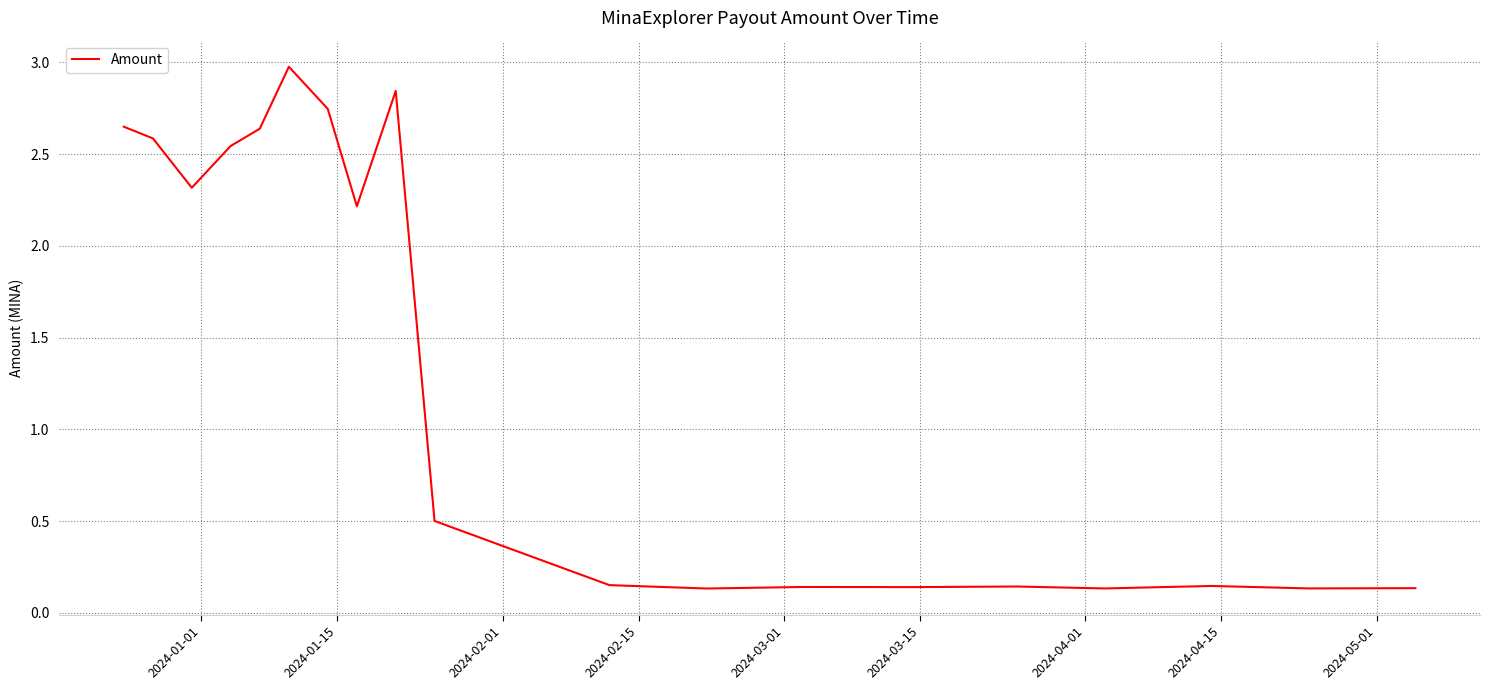

What is the greatest value displayed?

3.0